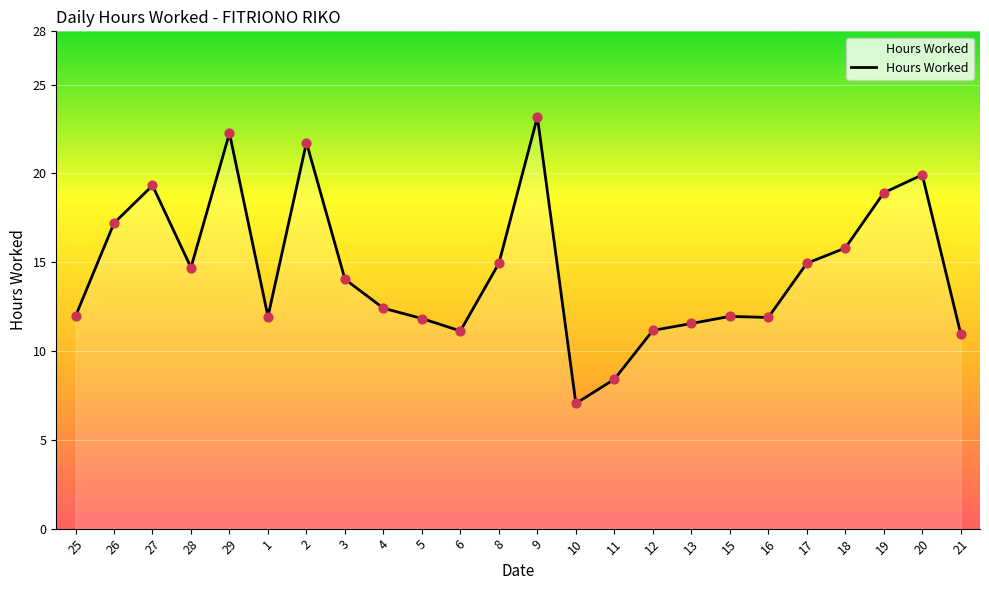

Which has a higher value, 13 or 28?

28